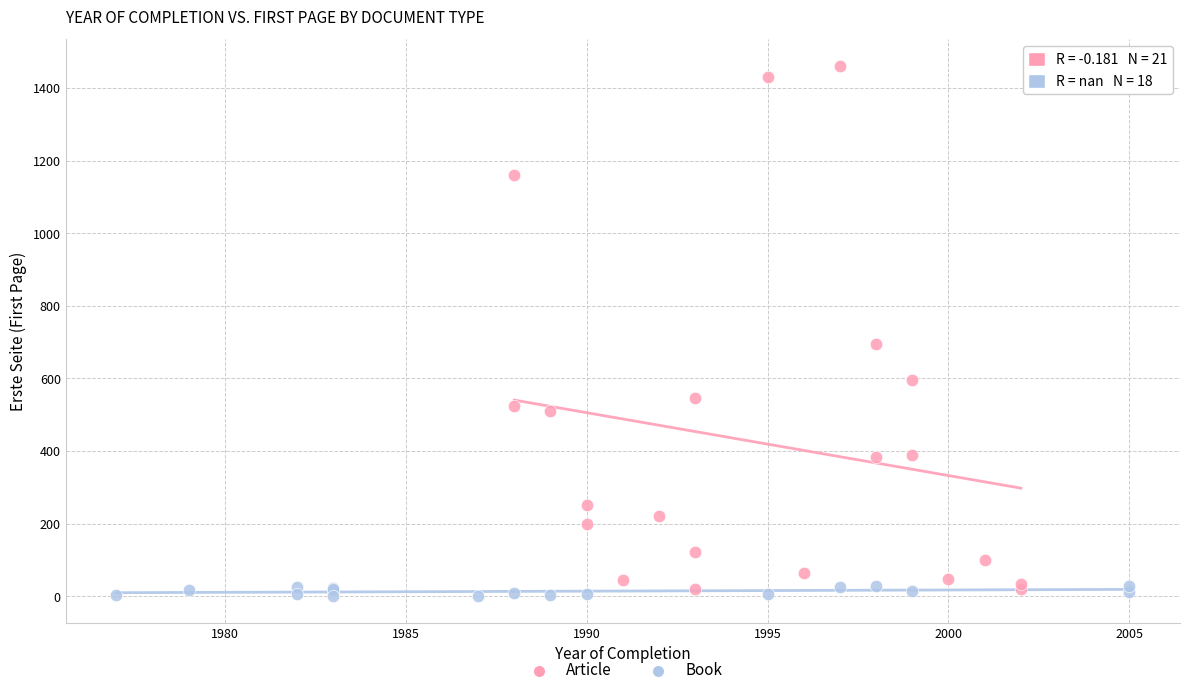

Which series reaches the maximum Y coordinate?

Article